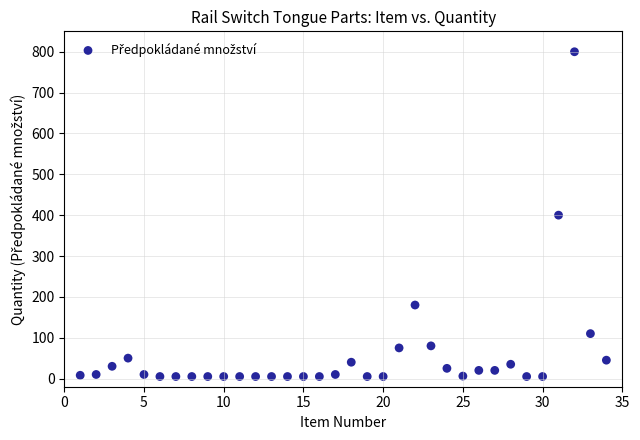

What is the range of Y values (max minus min)?

795